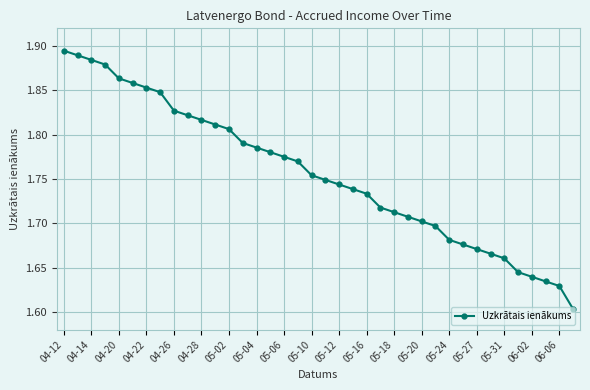

How many lines are shown in the chart?

1